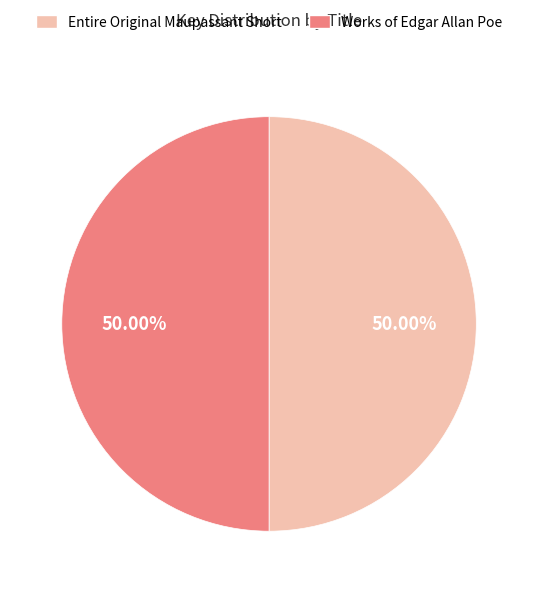

The Entire Original Maupassant Short slice represents 50% of the pie. True or false?

True